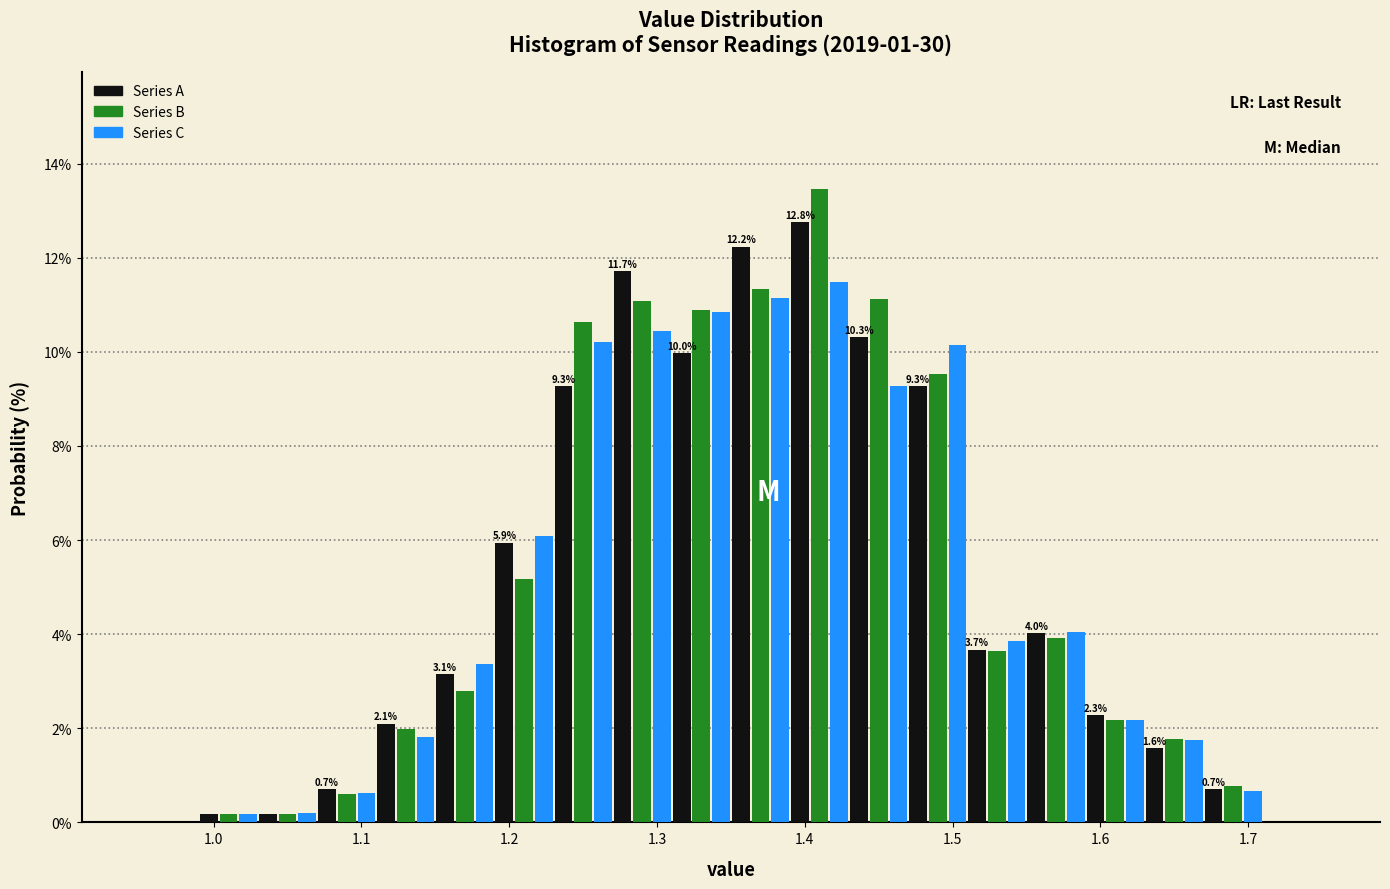

In the Series C series, which range on the x-axis has the tallest bar?

1.39 to 1.43